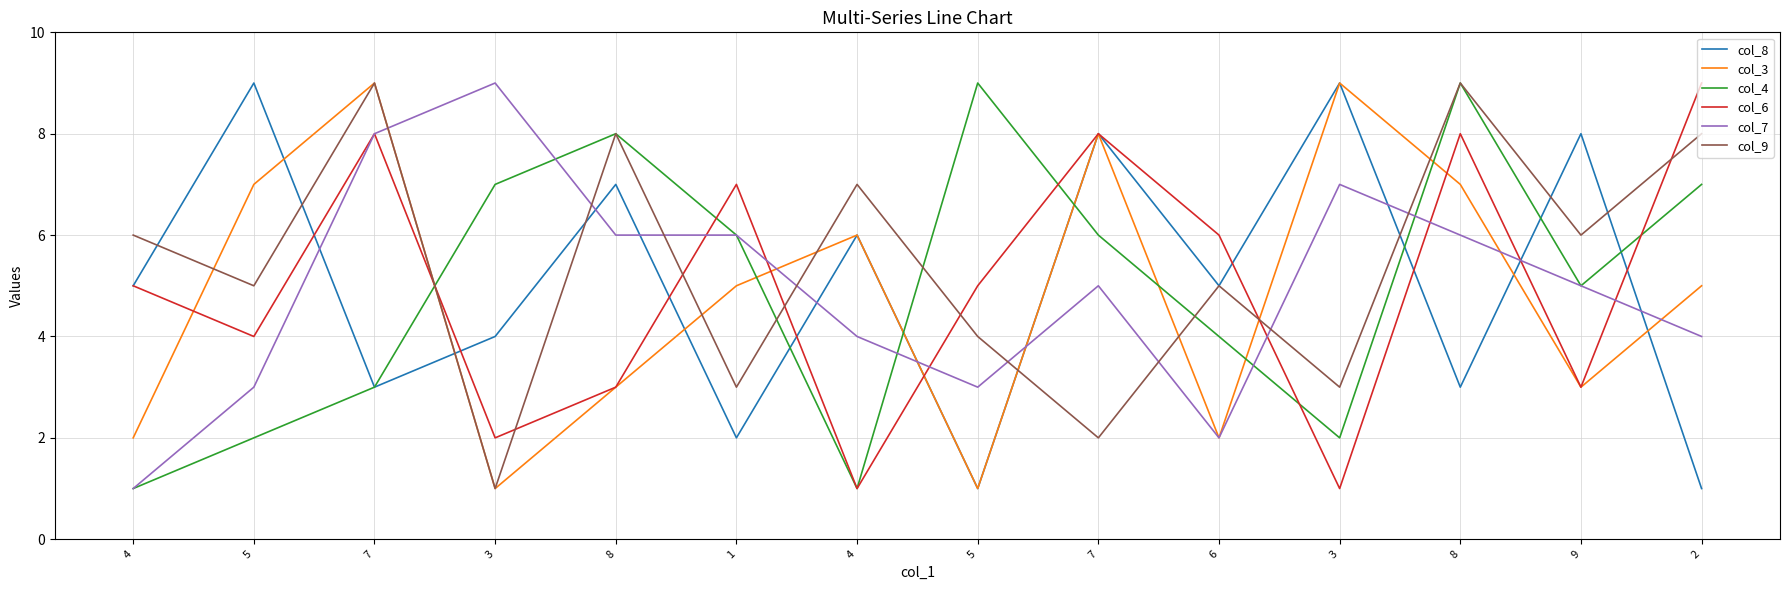

At which label does col_4 reach its minimum?

4